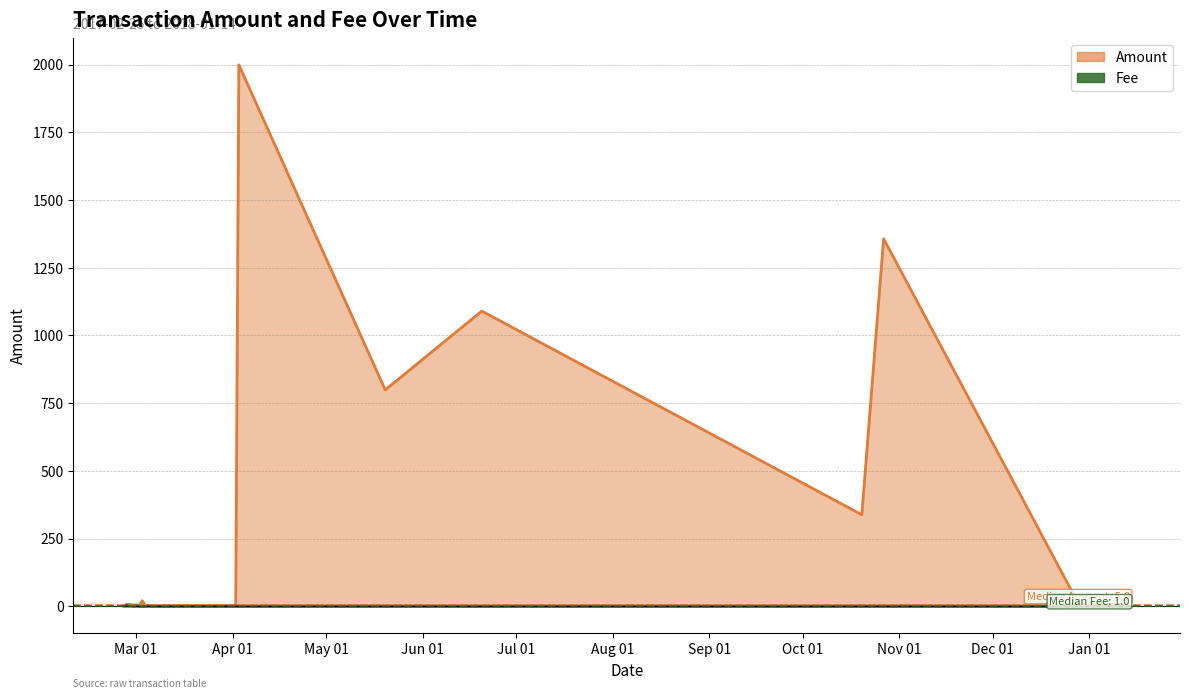

What is the label of the 15th point from the right?

2017-02-28